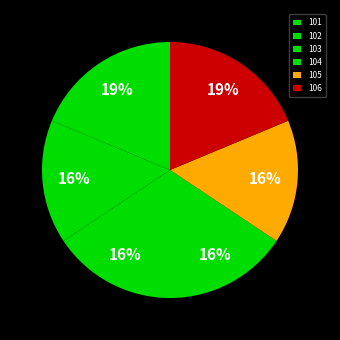

Which slice is the largest?

101